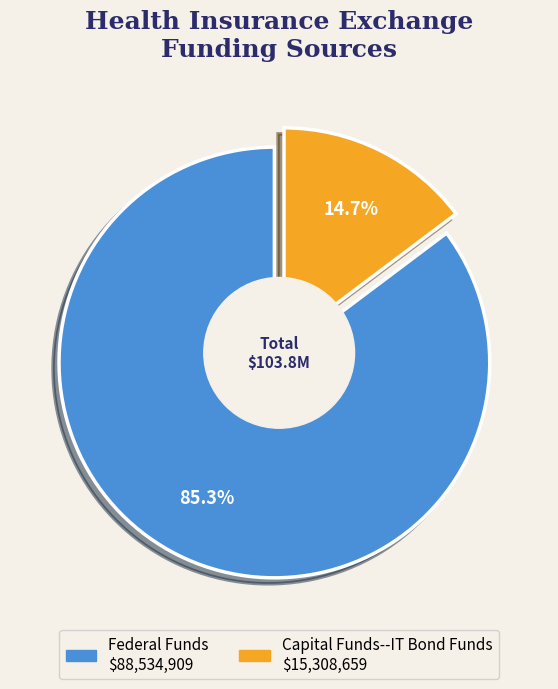

Rank the categories by value from lowest to highest.

Capital Funds--IT Bond Funds, Federal Funds